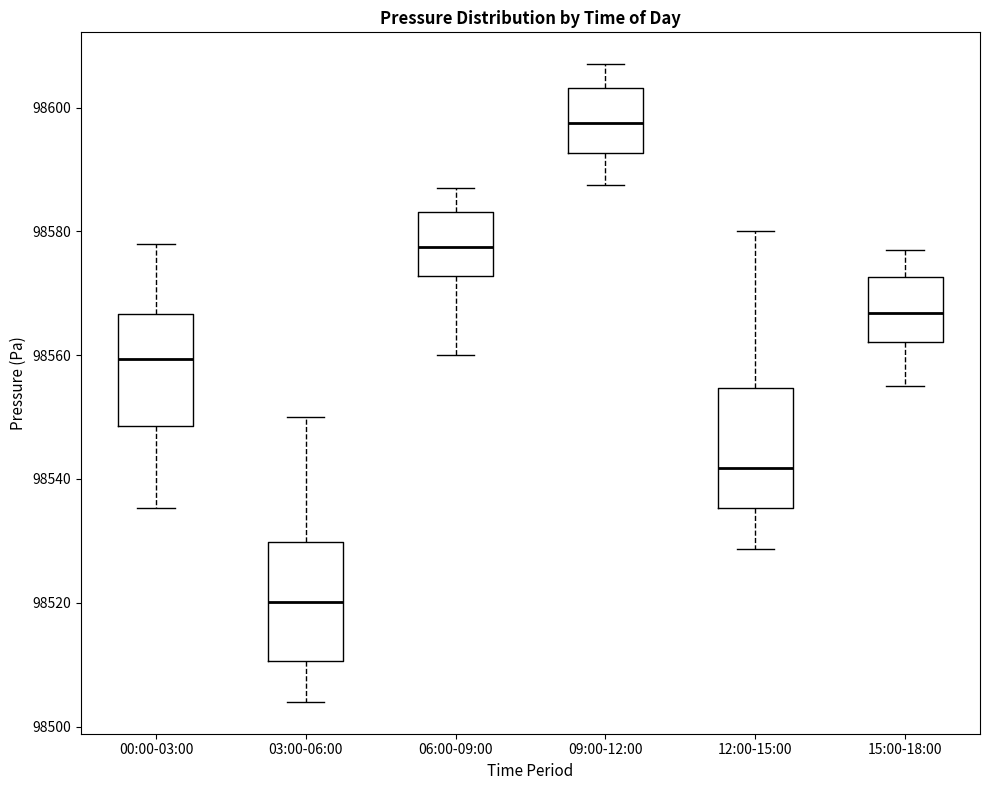

Which box has the lowest median line?

03:00-06:00